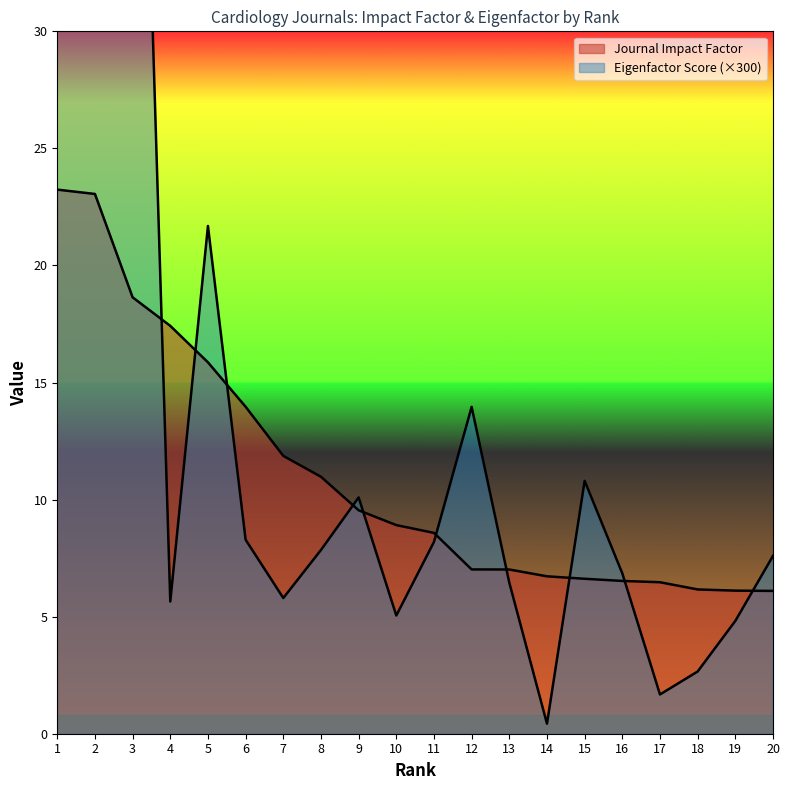

Where do Journal Impact Factor and Eigenfactor Score first cross each other?

3 and 4